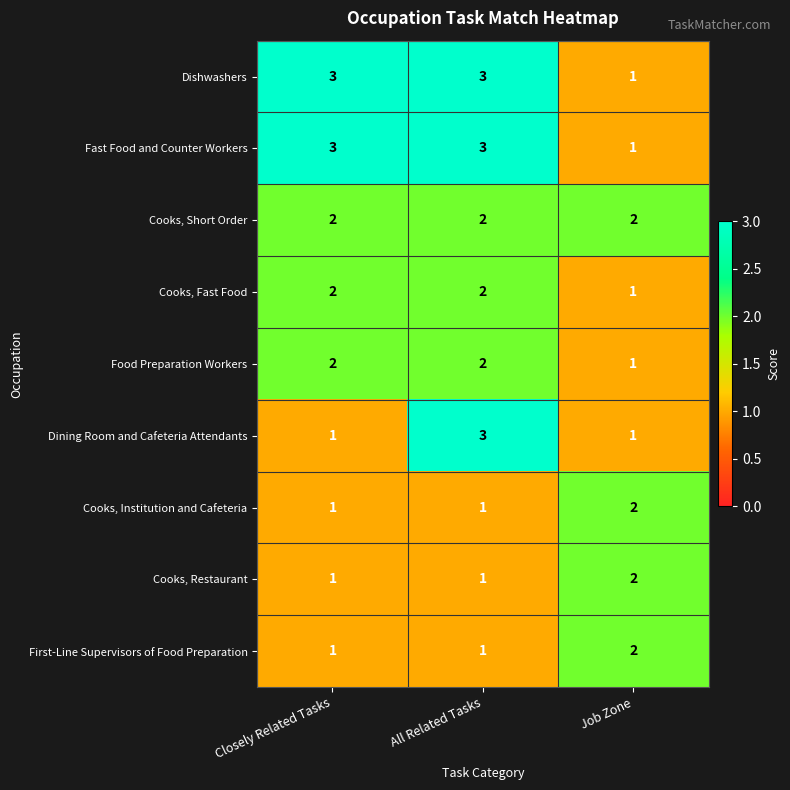

At which category is the sum across all series the highest?

All Related Tasks